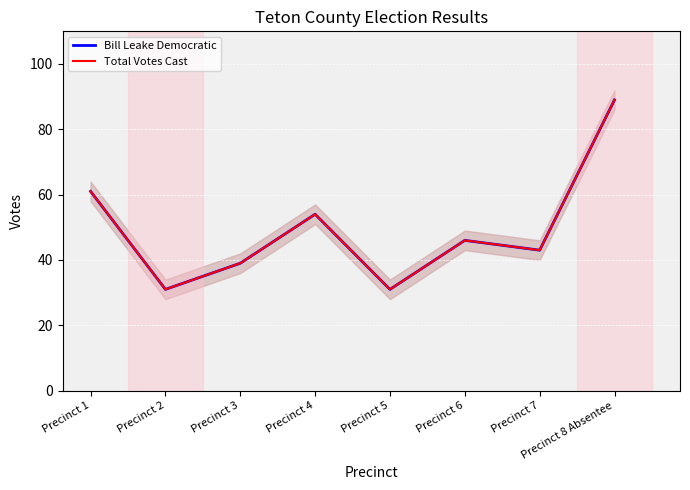

Reading left to right, list all the values displayed in this chart.

Bill Leake Democratic: Precinct 1=61	Precinct 2=31	Precinct 3=39	Precinct 4=54	Precinct 5=31	Precinct 6=46	Precinct 7=43	Precinct 8 Absentee=89
Total Votes Cast: Precinct 1=61	Precinct 2=31	Precinct 3=39	Precinct 4=54	Precinct 5=31	Precinct 6=46	Precinct 7=43	Precinct 8 Absentee=89